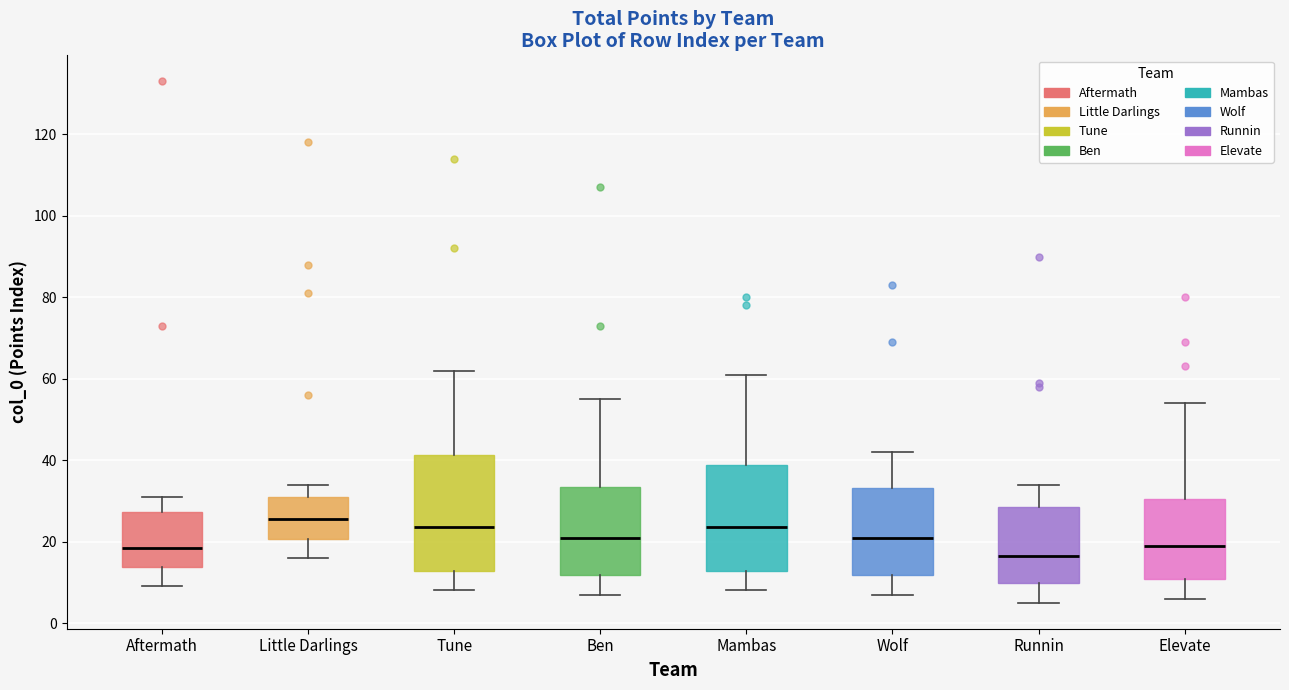

Reading left to right, read every box against the y-axis: the position of its median line, the range the box covers, and the ends of its whiskers. The values are not printed on the chart, so give them approximately, as read against the axis.

Aftermath: median 18, box 14 to 28, whiskers 10 to 32
Little Darlings: median 26, box 20 to 32, whiskers 16 to 34
Tune: median 24, box 12 to 42, whiskers 8 to 62
Ben: median 22, box 12 to 34, whiskers 8 to 56
Mambas: median 24, box 12 to 38, whiskers 8 to 62
Wolf: median 22, box 12 to 34, whiskers 8 to 42
Runnin: median 16, box 10 to 28, whiskers 6 to 34
Elevate: median 20, box 10 to 30, whiskers 6 to 54